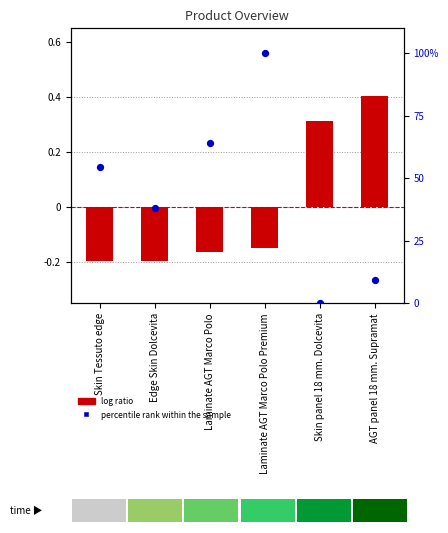

Which series reaches the maximum Y coordinate?

percentile rank within the sample